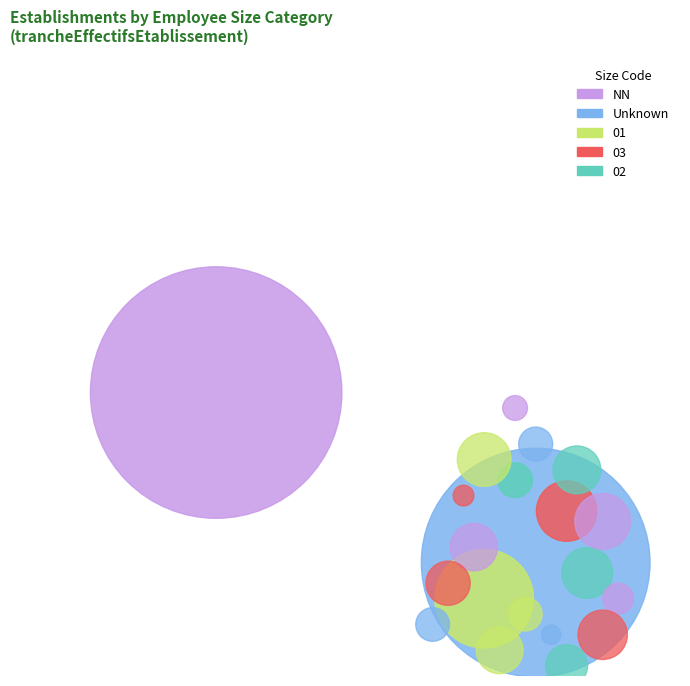

How many segments does this pie chart have?

5